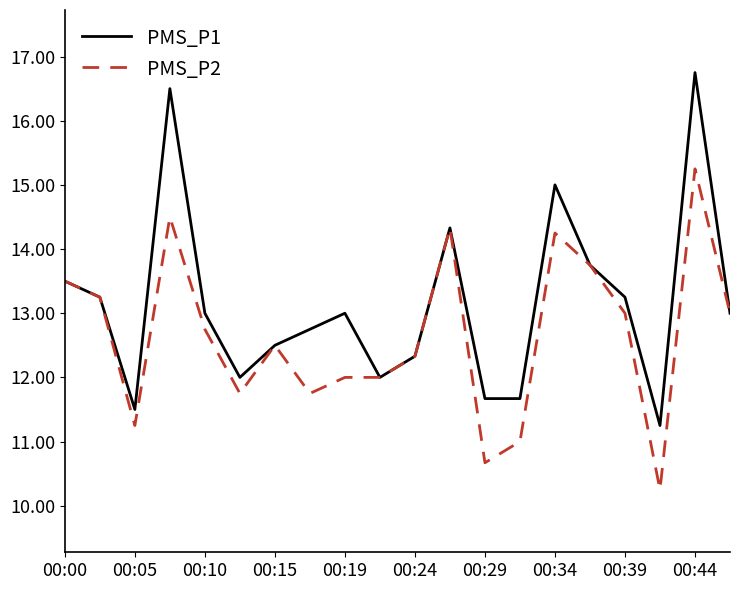

Which series has the largest range (max minus min)?

PMS_P1